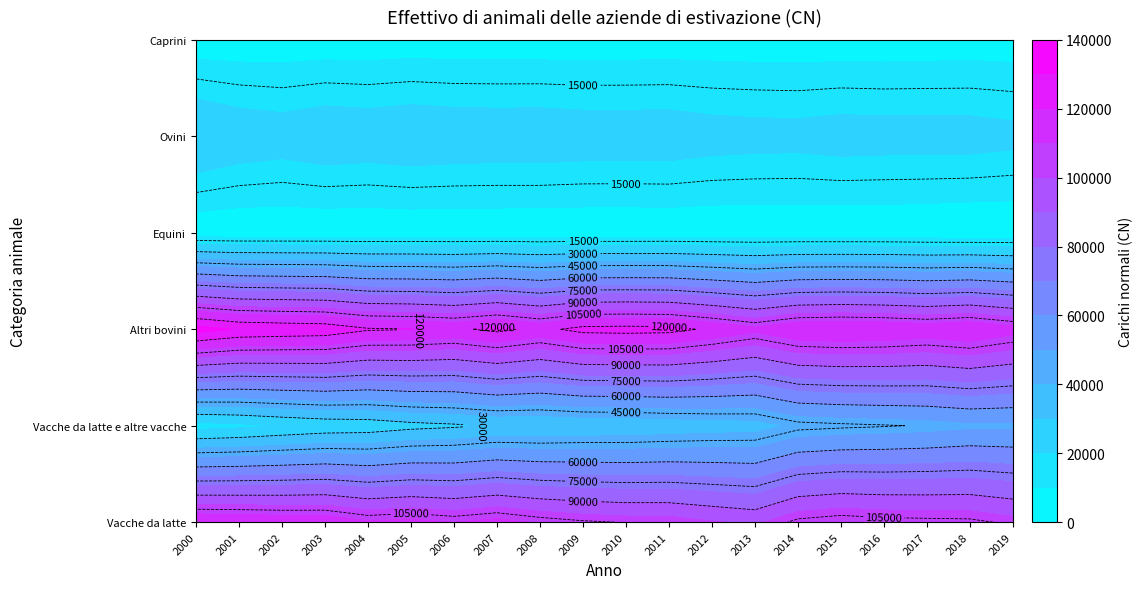

At which label is Equini closest to 4125?

2017